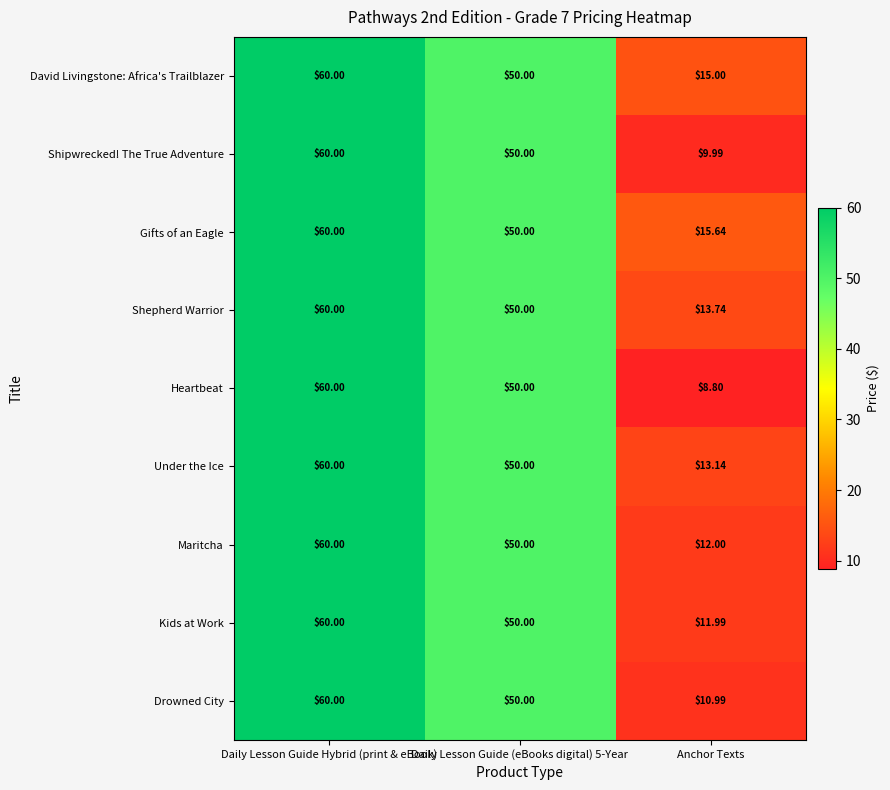

Which label corresponds to the smallest value in the chart?

Anchor Texts